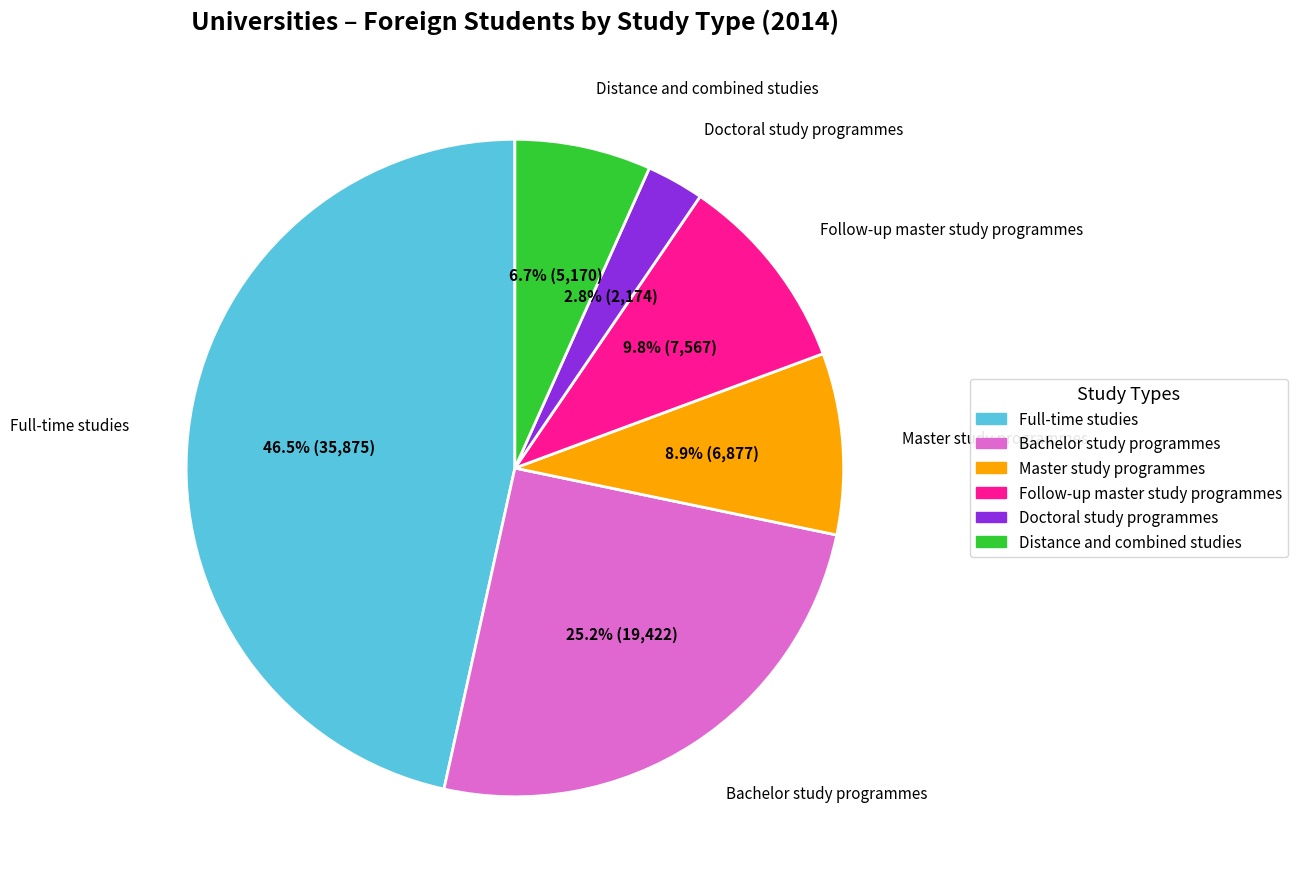

Rank the categories by value from lowest to highest.

Doctoral study programmes, Distance and combined studies, Master study programmes, Follow-up master study programmes, Bachelor study programmes, Full-time studies